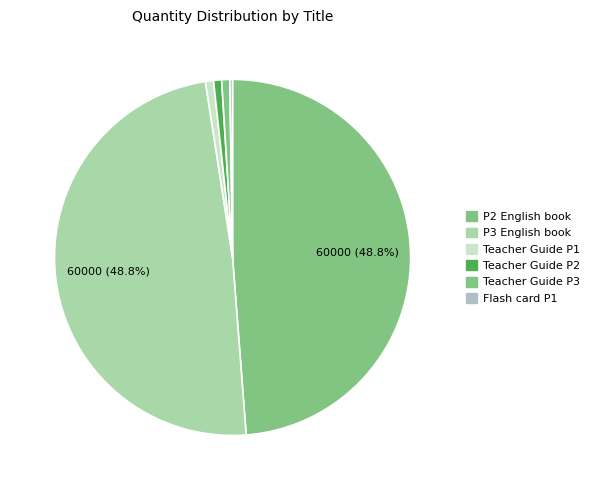

What is the change in value from P3 English book to Teacher Guide P2?

-59100